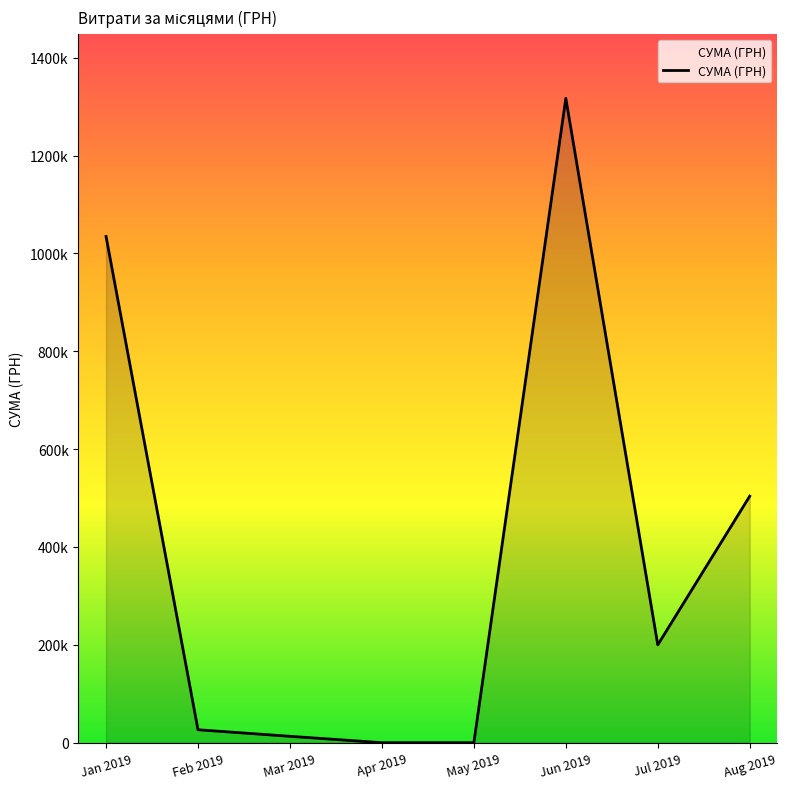

Read the value at Jul 2019.

199886.7